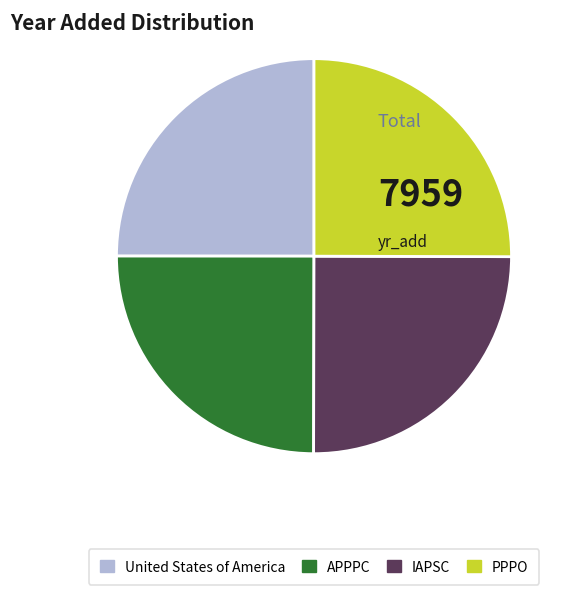

How many slices are in this pie chart?

4